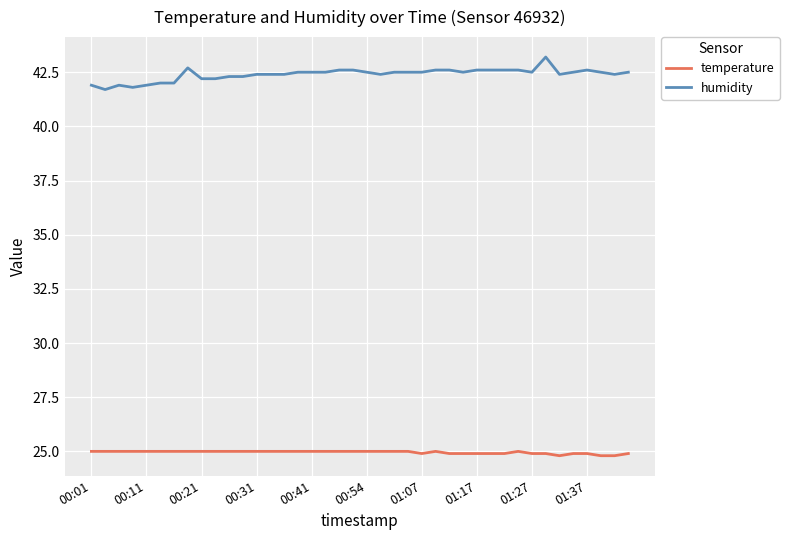

What is the maximum value shown in the chart?

43.2